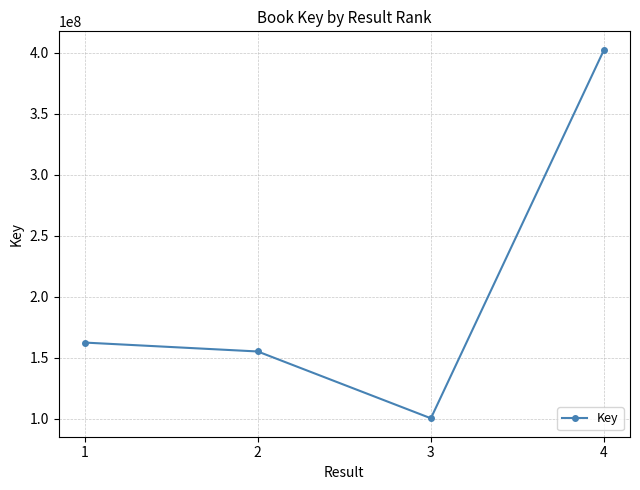

Approximately how many times larger is the value at 3 compared to 1?

0.6